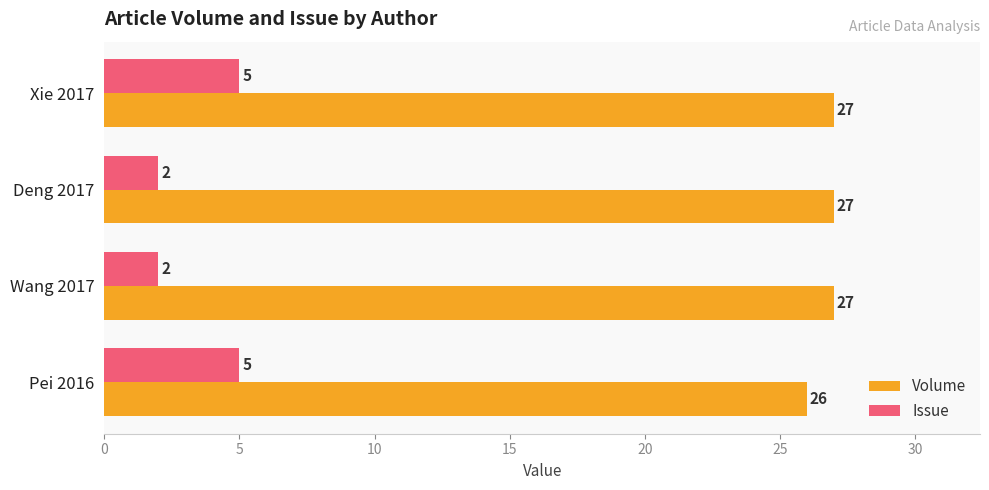

How many Issue values are between 2 and 5?

4